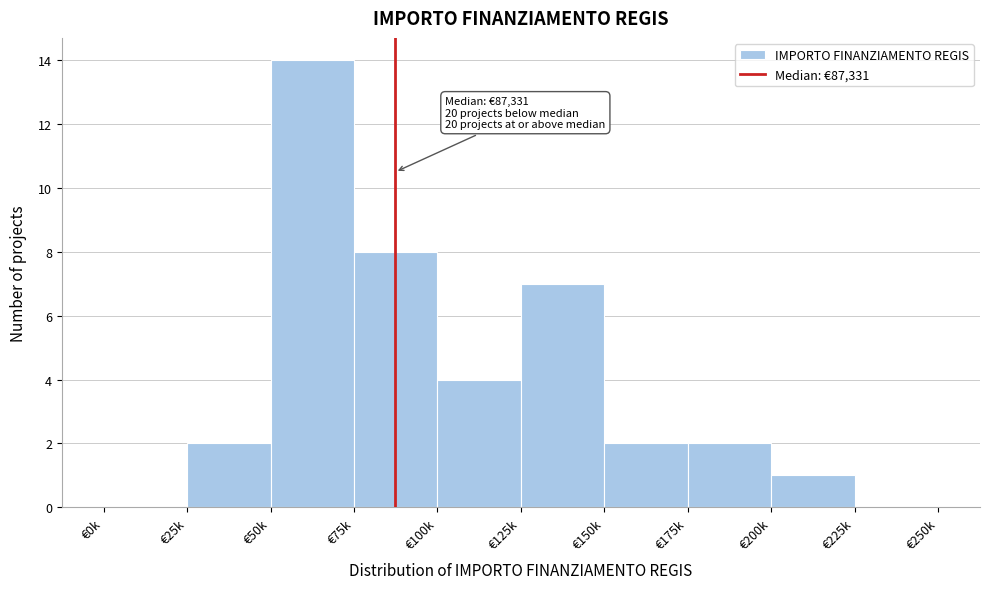

Reading right to left, what are all the values shown in this chart?

€225k=0	€200k=1	€175k=2	€150k=2	€125k=7	€100k=4	€75k=8	€50k=14	€25k=2	€0k=0